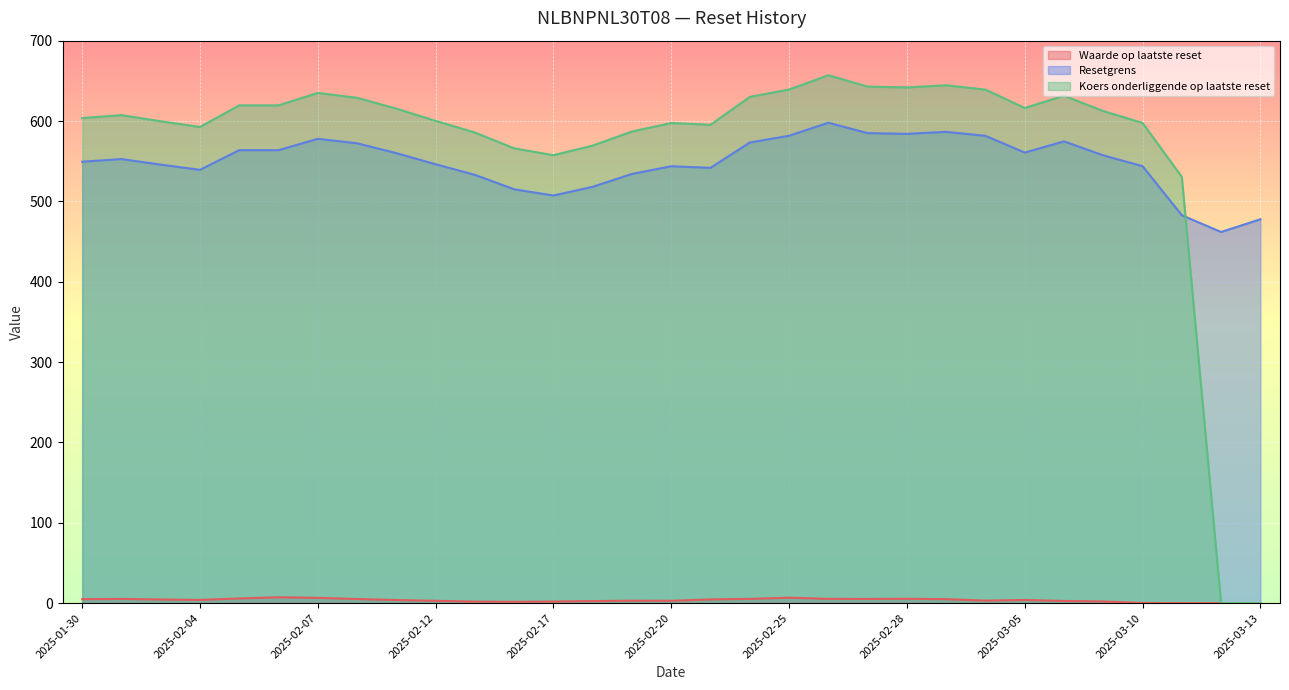

What is the spread (max minus min) of values at 2025-02-07?

628.4